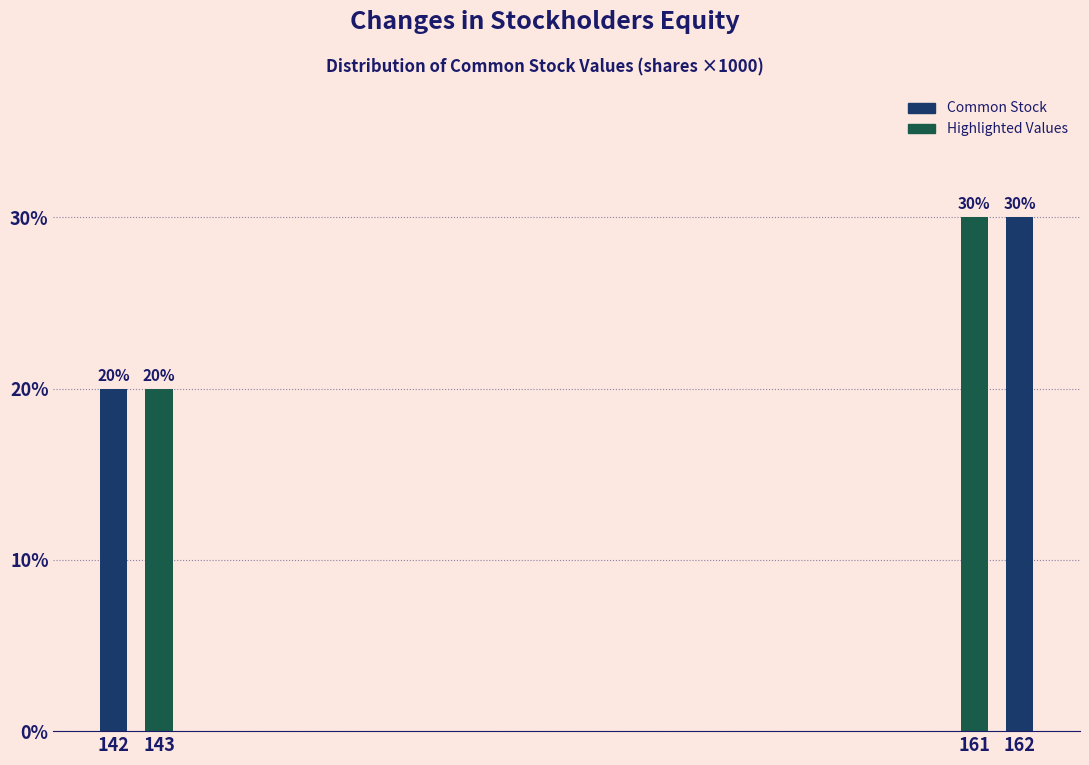

Reading left to right, list all the values displayed in this chart.

142=20	143=20	161=30	162=30